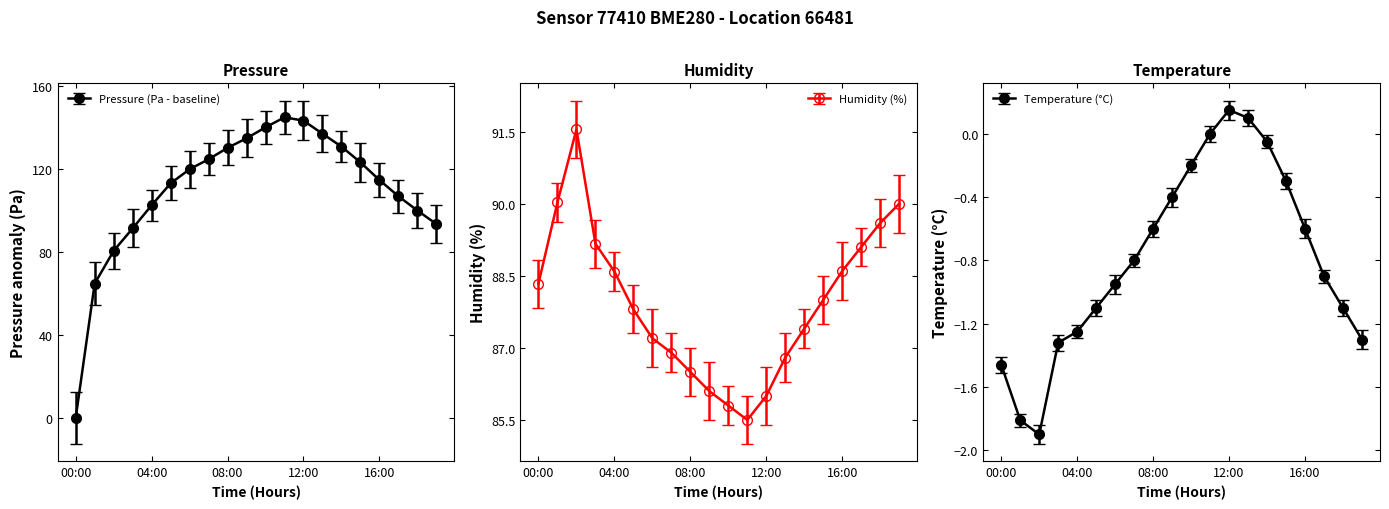

Between 13:00 and 11:00, which is larger?

11:00